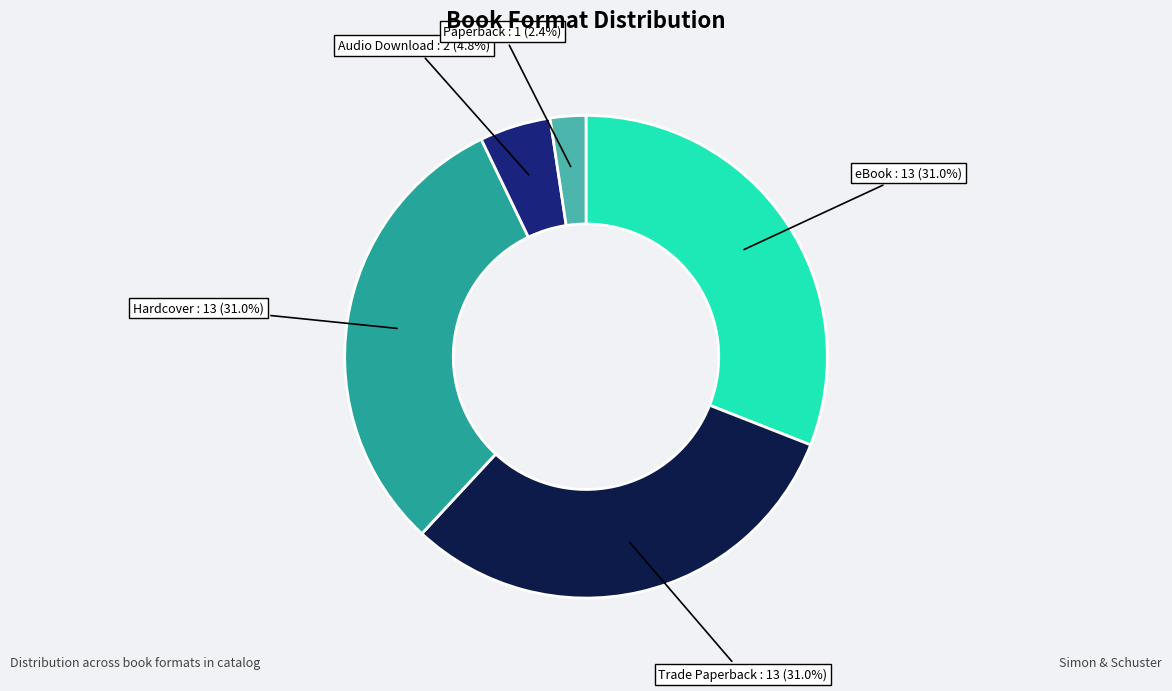

Which slice is the largest?

eBook